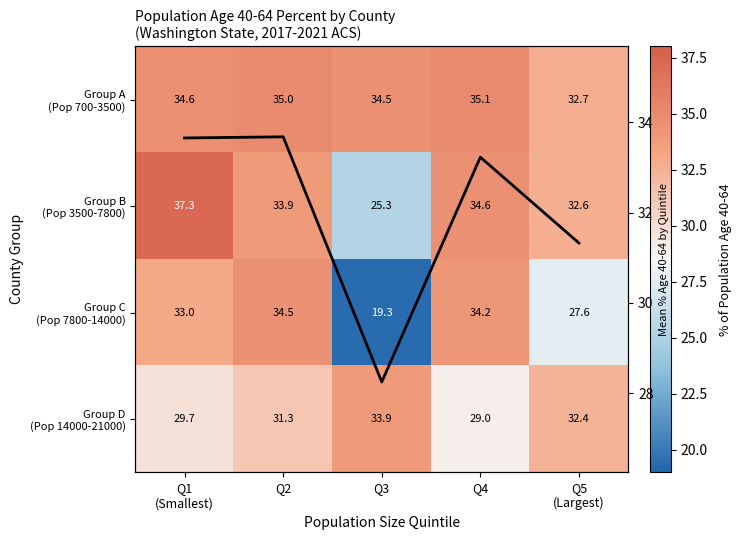

What is the sum of all Group C (Pop 7800-14000) values?

148.6